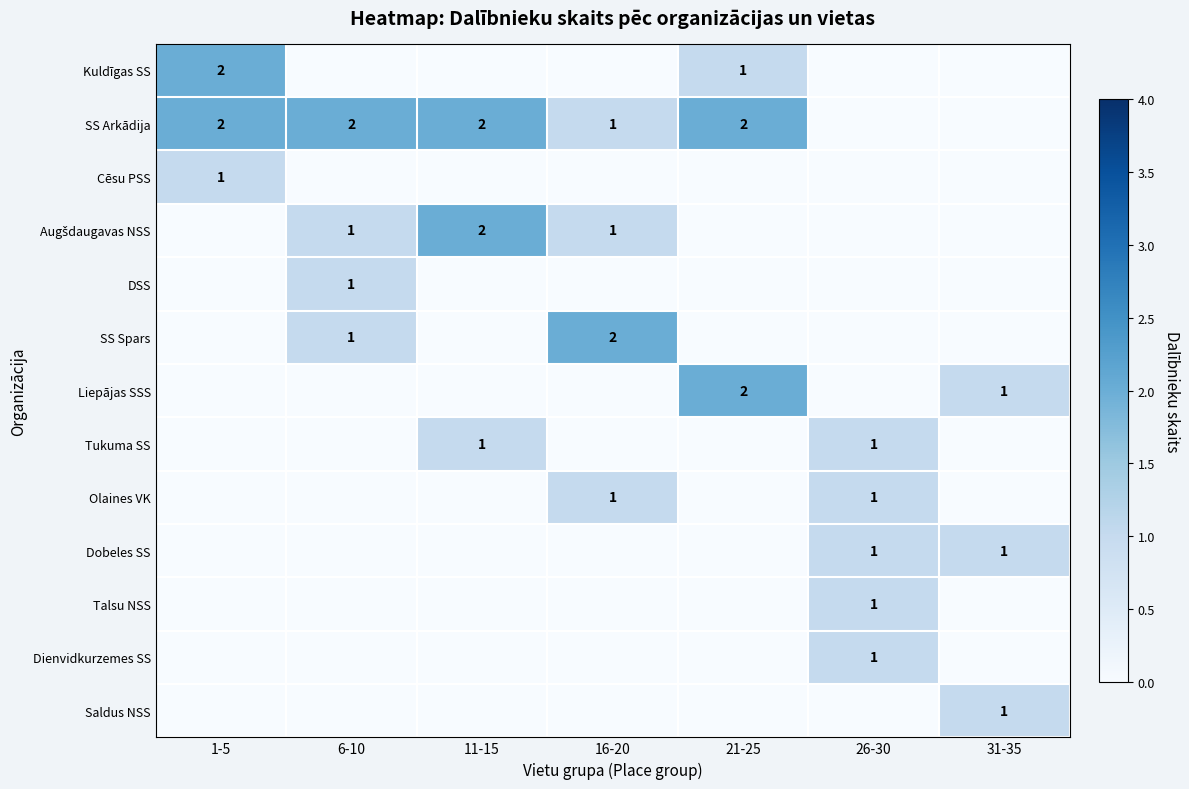

The value of Dienvidkurzemes SS at 16-20 is 1. True or false?

False